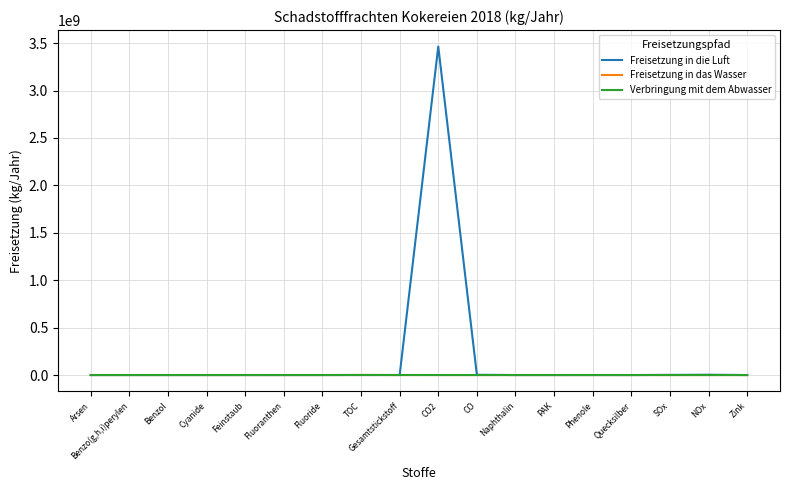

What is the spread (max minus min) of values at Feinstaub?

110000